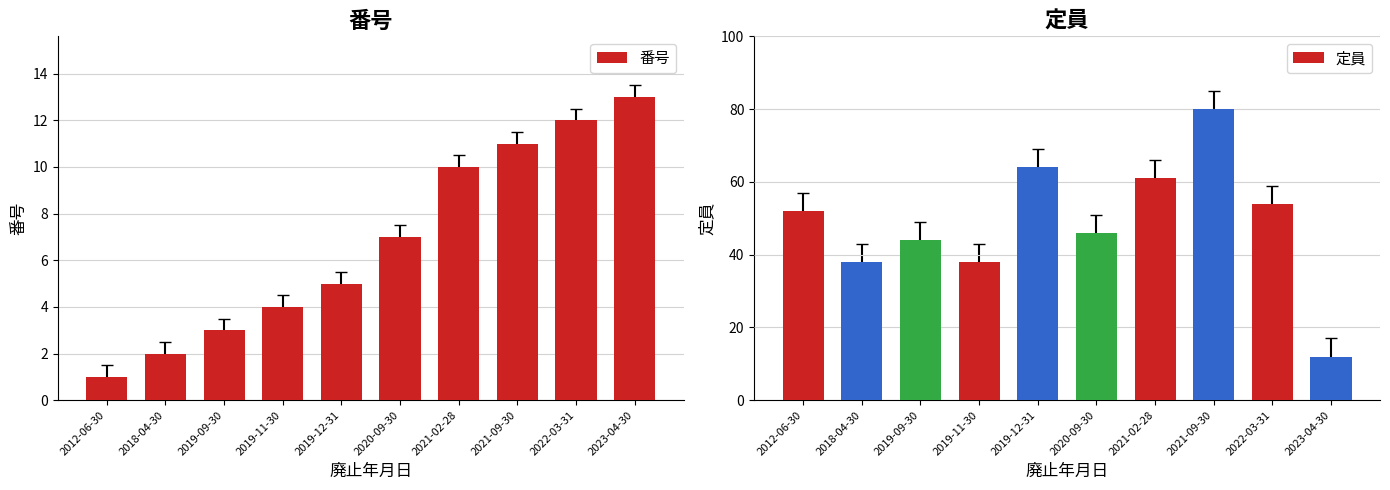

What is the label of the 10th bar from the right?

2012-06-30